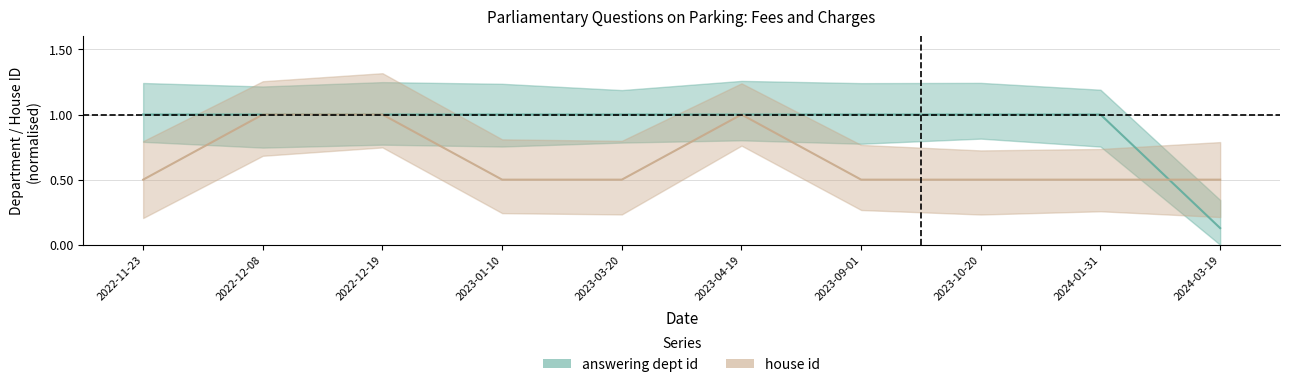

Between which two adjacent categories do answering dept id and house id first intersect?

2024-01-31 and 2024-03-19